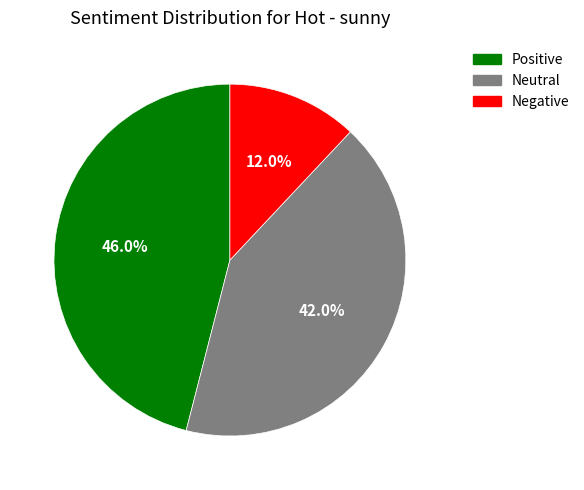

Is there any slice that represents more than half of the pie?

No